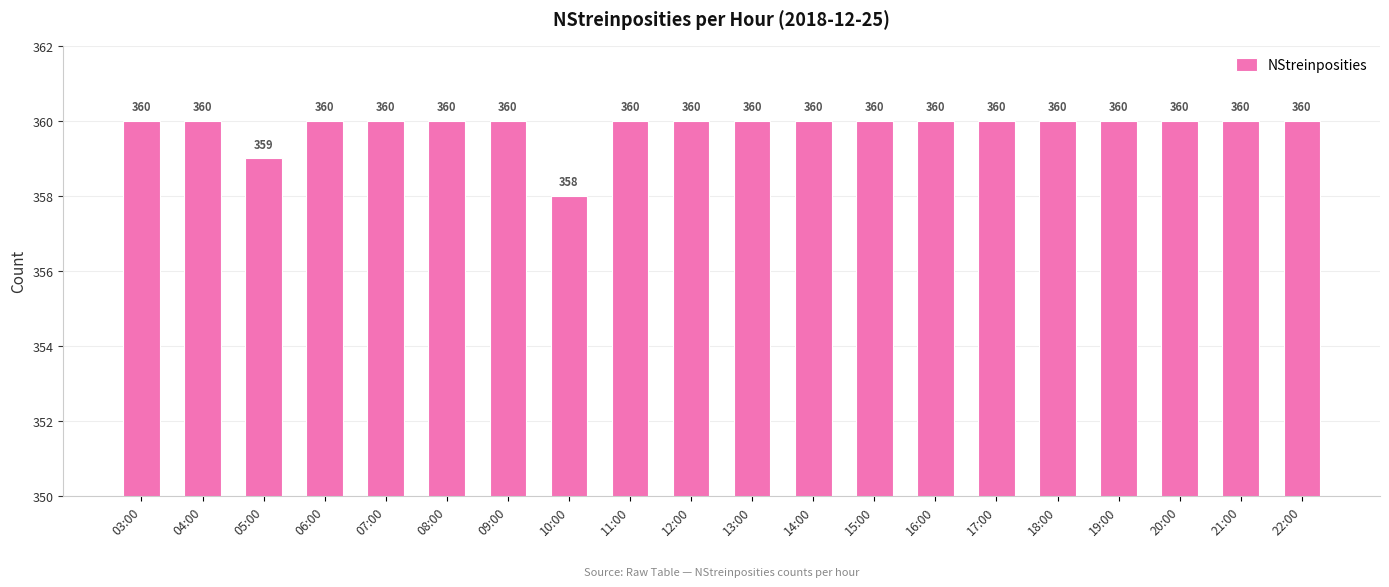

How many bars are there in total?

20